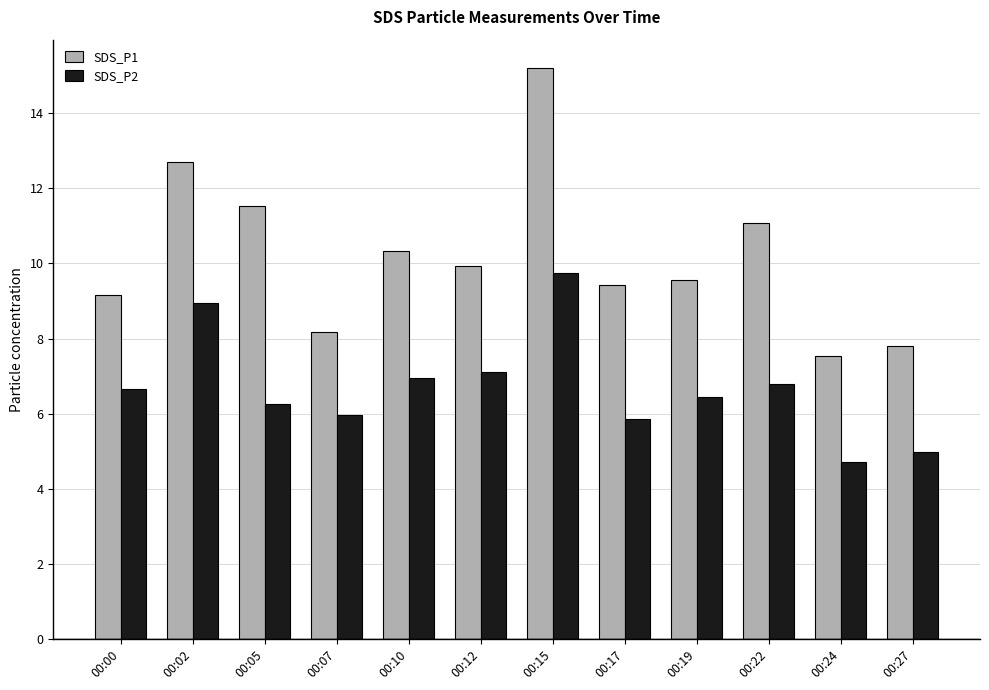

How many categories are shown in the chart?

12